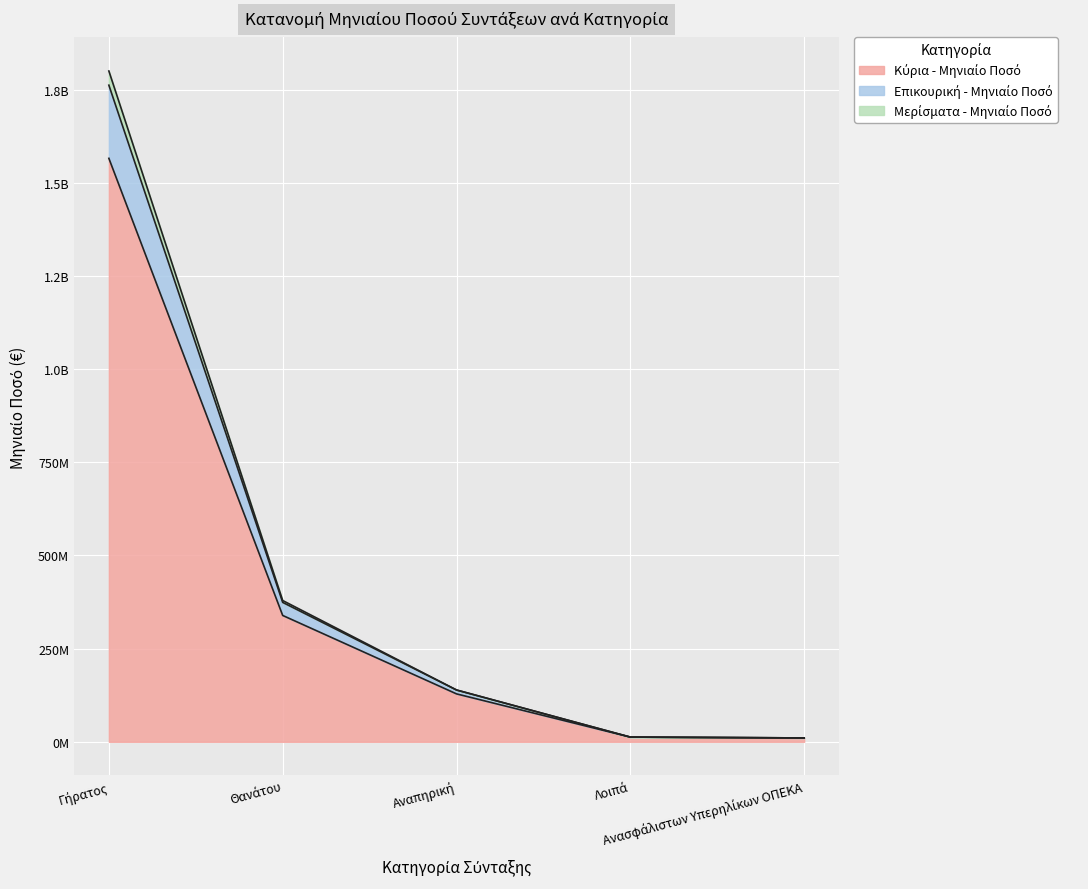

What are all the series names shown in the legend?

Κύρια - Μηνιαίο Ποσό, Επικουρική - Μηνιαίο Ποσό, Μερίσματα - Μηνιαίο Ποσό